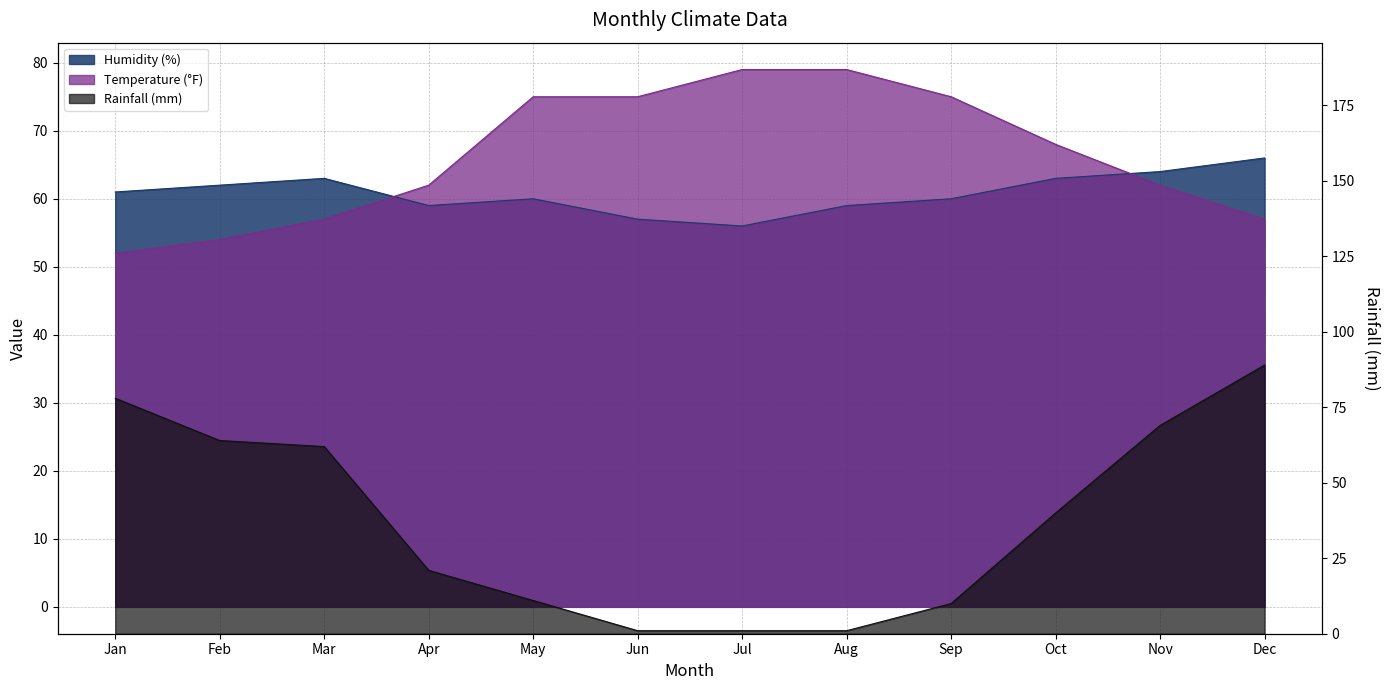

Reading left to right, transcribe all the data shown in this chart.

Humidity (%): 61	62	63	59	60	57	56	59	60	63	64	66
Temperature (°F): 52	54	57	62	75	75	79	79	75	68	62	57
Rainfall (mm): 78	64	62	21	11	1	1	1	10	40	69	89